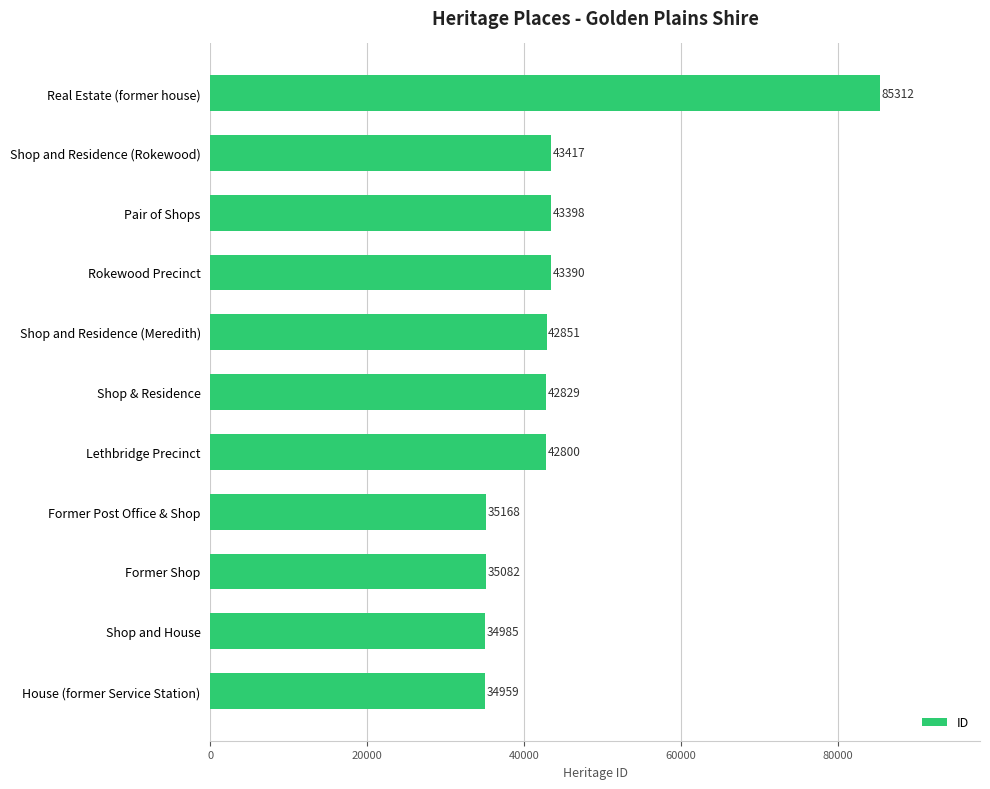

What is the sum of all values?

484191